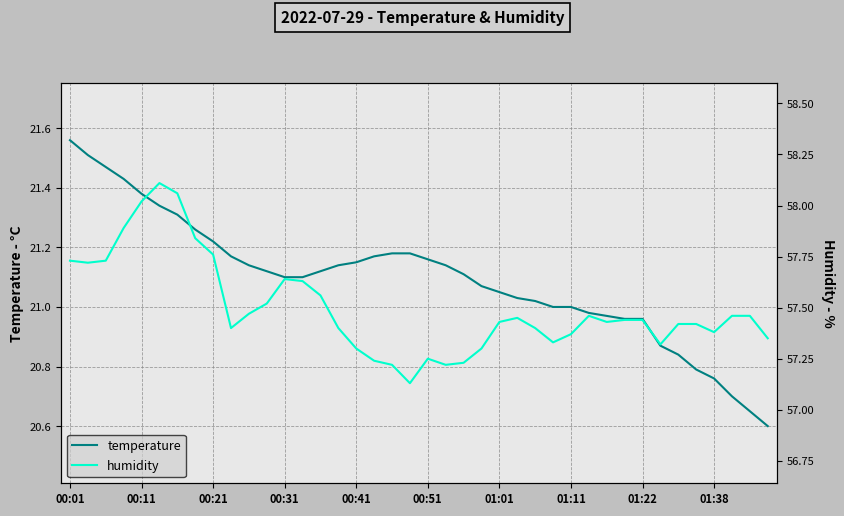

What is the difference between the second highest and minimum values in the humidity series?

0.9